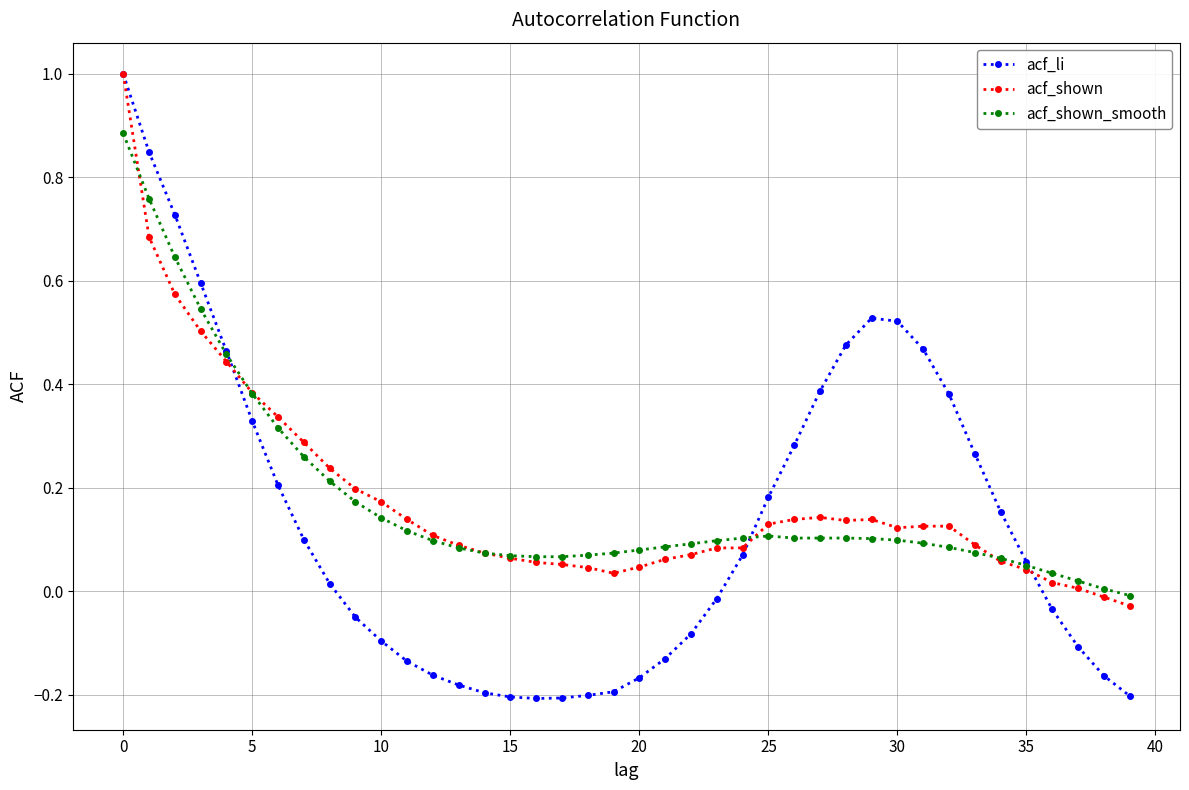

Which series has the widest spread of values?

acf_li